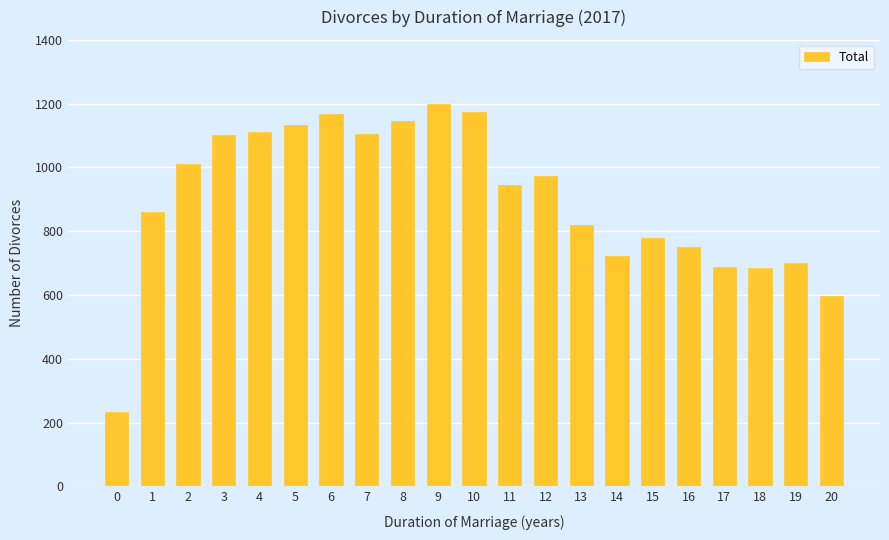

What is the change in value from 8 to 13?

-328